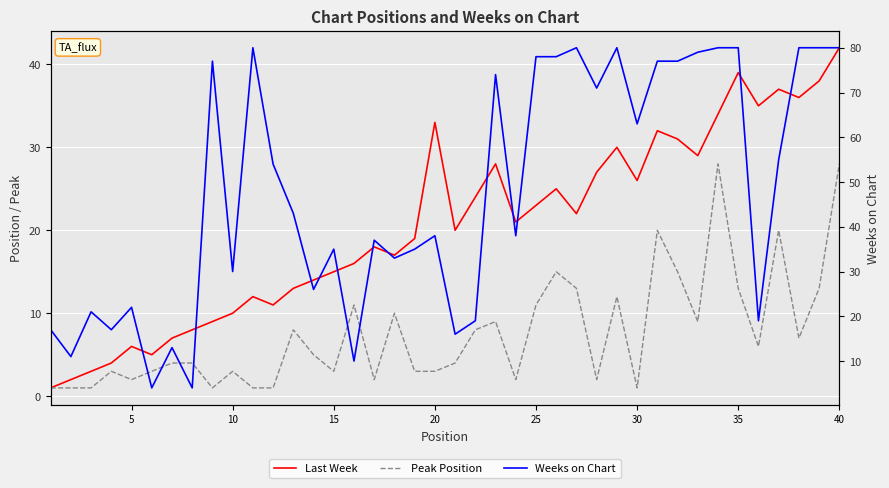

True or false: Peak Position has a value of 7 at 38.

False